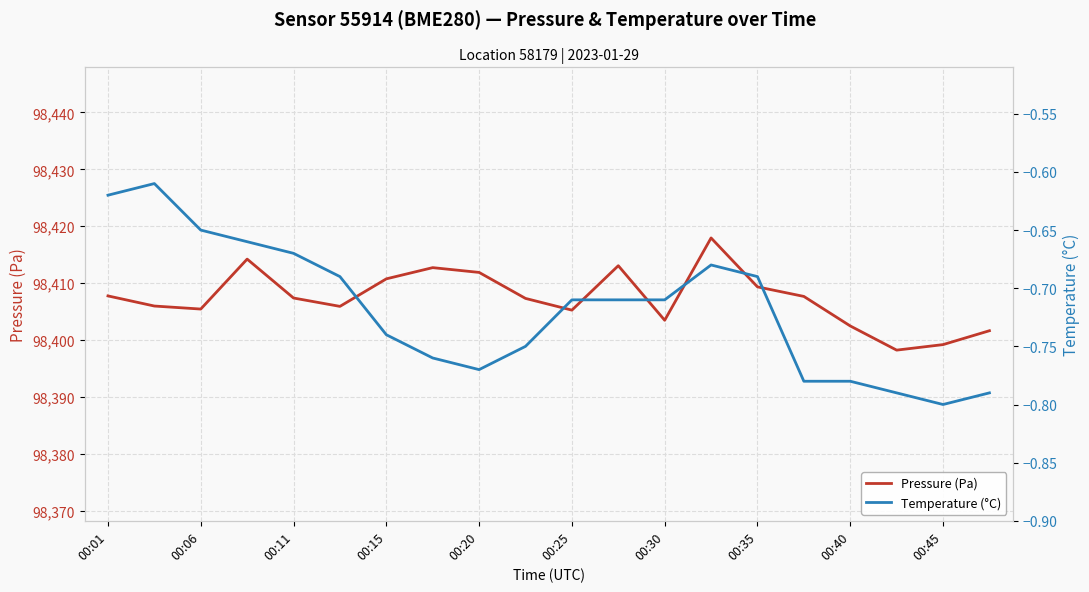

Is it true that Pressure (Pa) equals 98405.4 at 00:06?

True